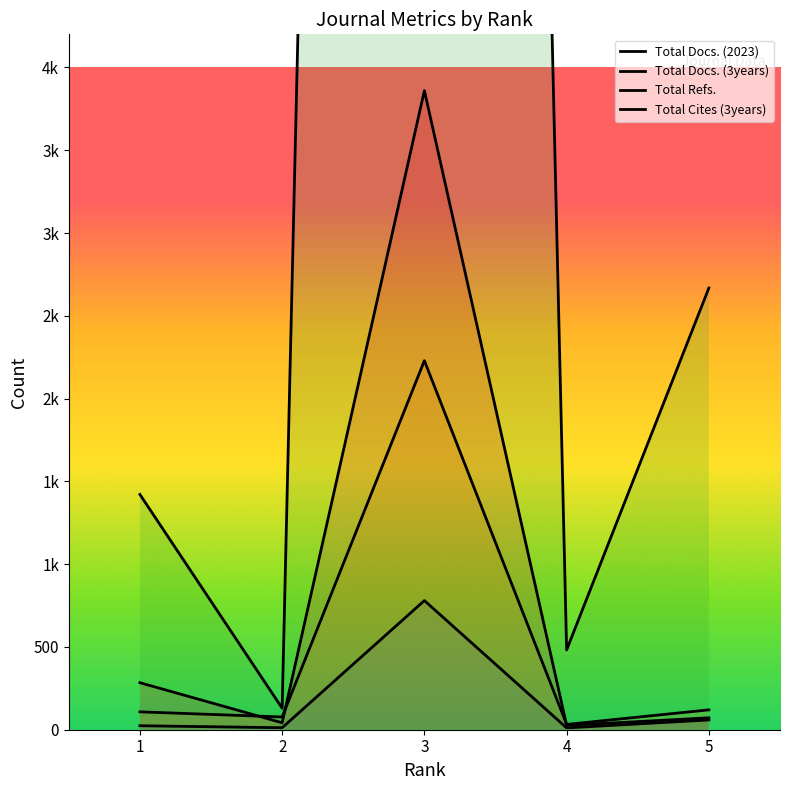

List the labels in order of Total Refs. value, largest first.

3, 5, 1, 4, 2